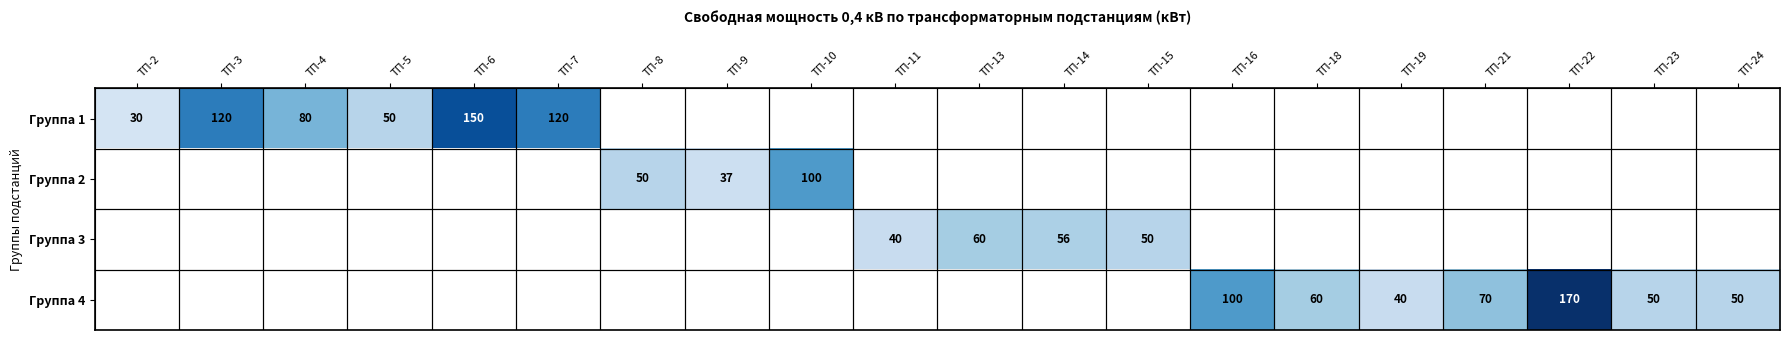

Is it true that Группа 4 equals 83 at ТП-18?

False